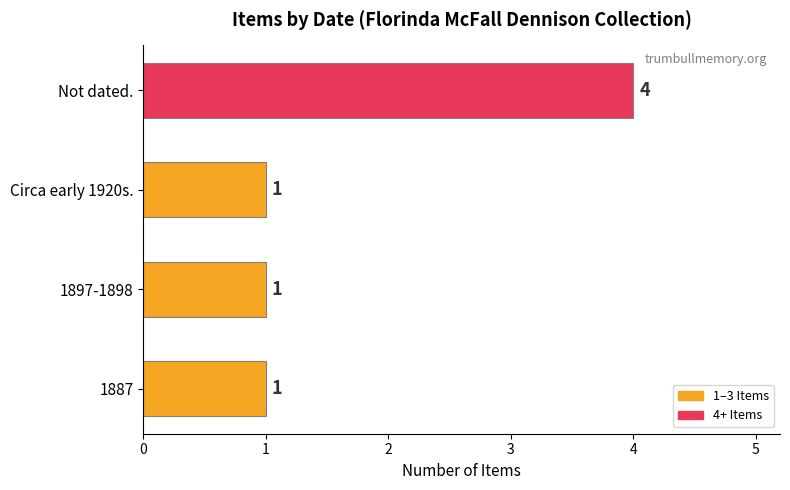

How many values are between 1 and 4?

4